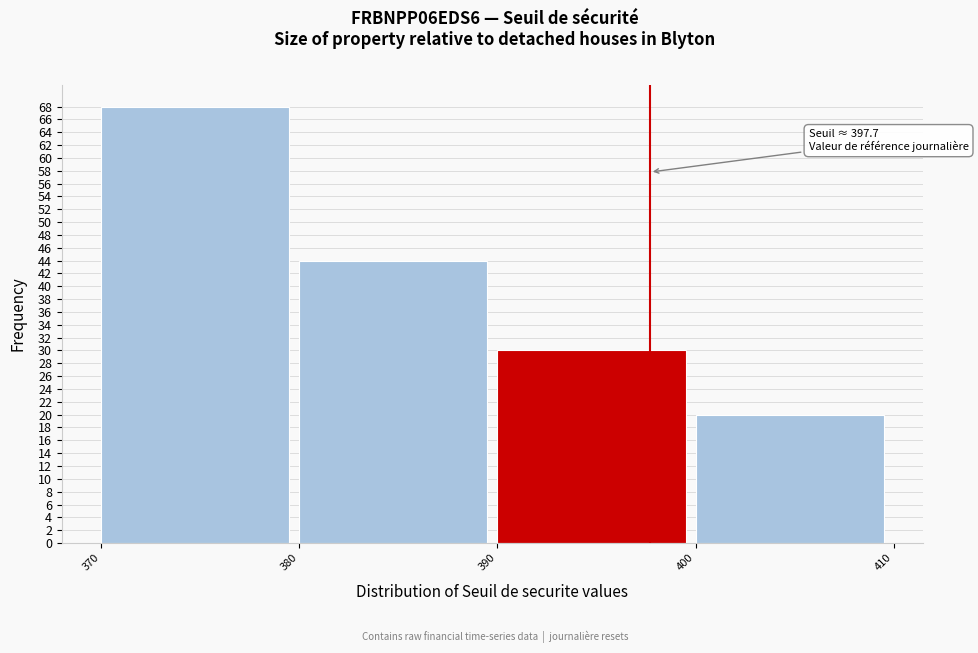

Which range on the x-axis has the tallest bar?

370 to 380